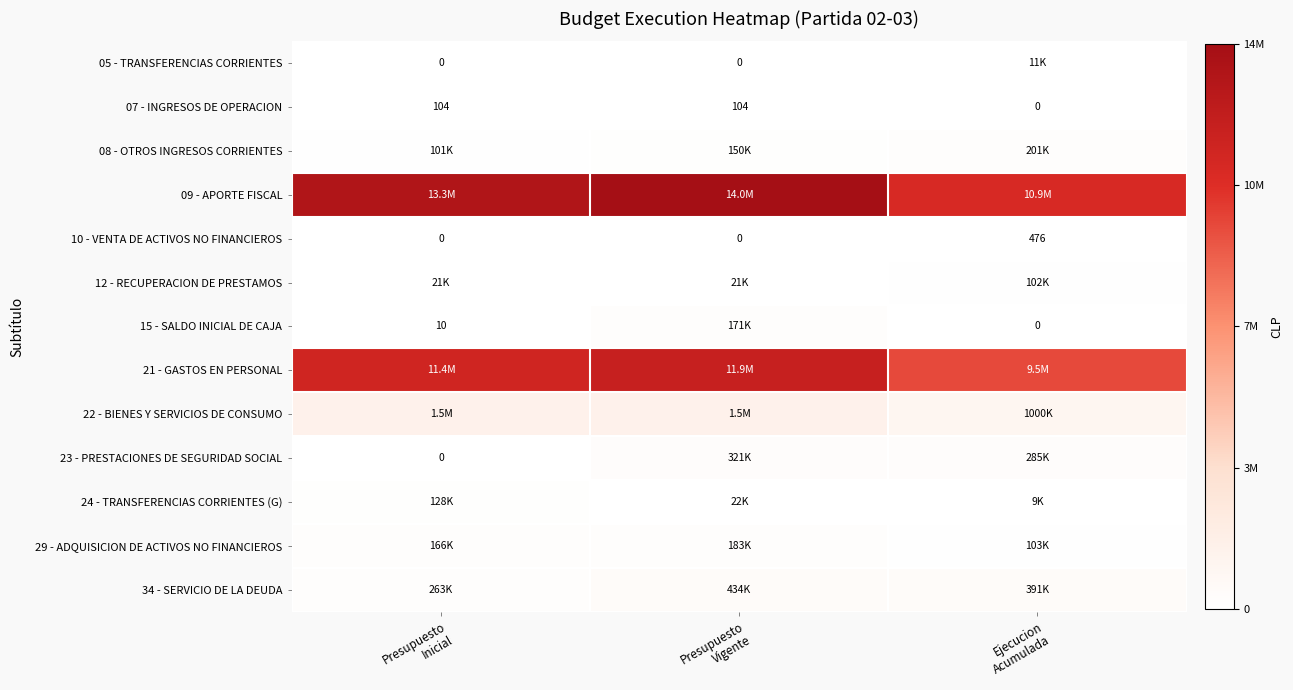

The 12 - RECUPERACION DE PRESTAMOS series shows 27844 at Presupuesto Vigente. True or false?

False